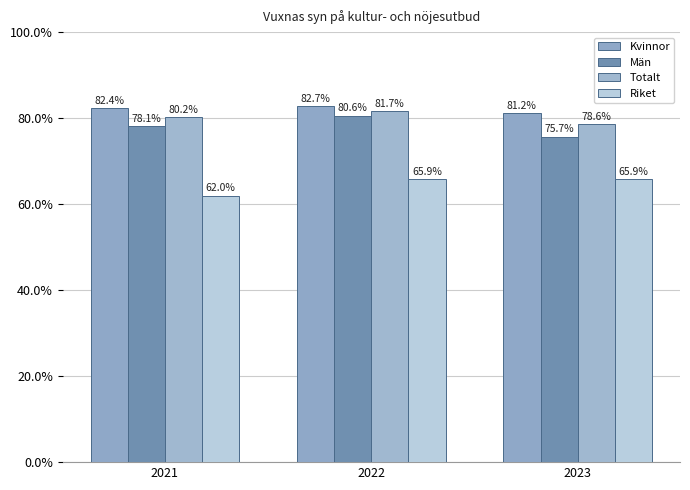

What is the sum of the Kvinnor values at 2022 and 2021?

165.1